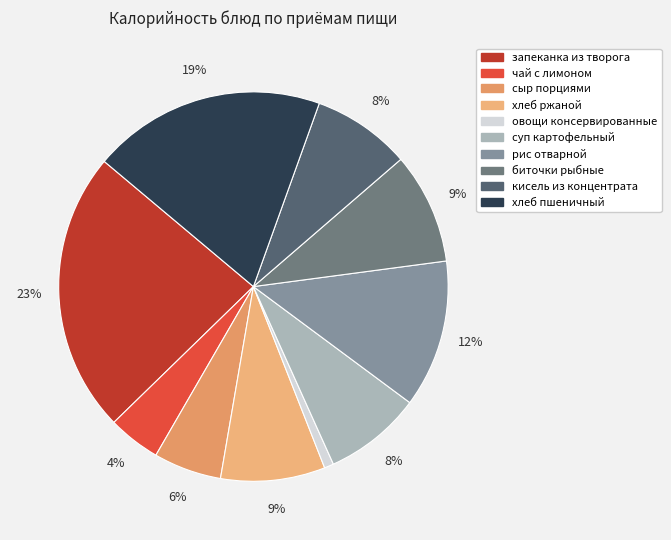

Is the sum of сыр порциями and суп картофельный greater than half?

No